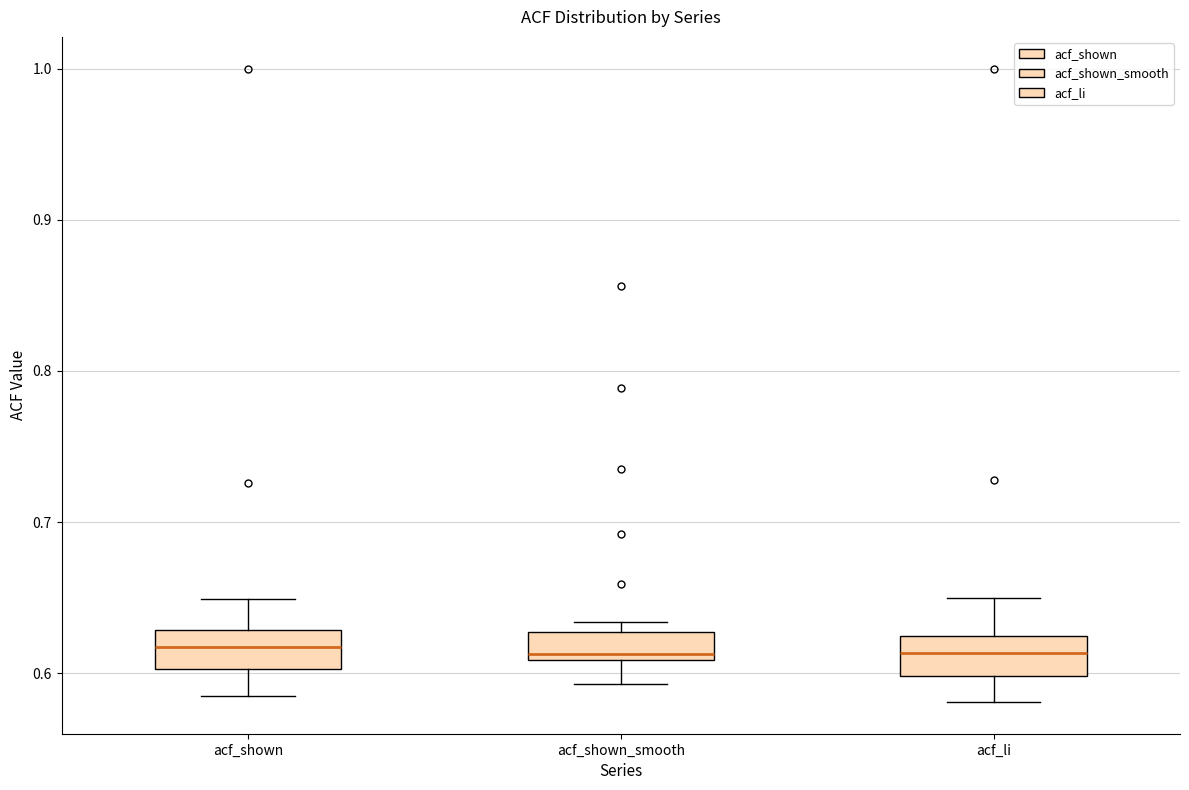

Where does the upper whisker of the box for acf_shown end on the y-axis? The values are not printed on the chart, so give them approximately, as read against the axis.

0.65